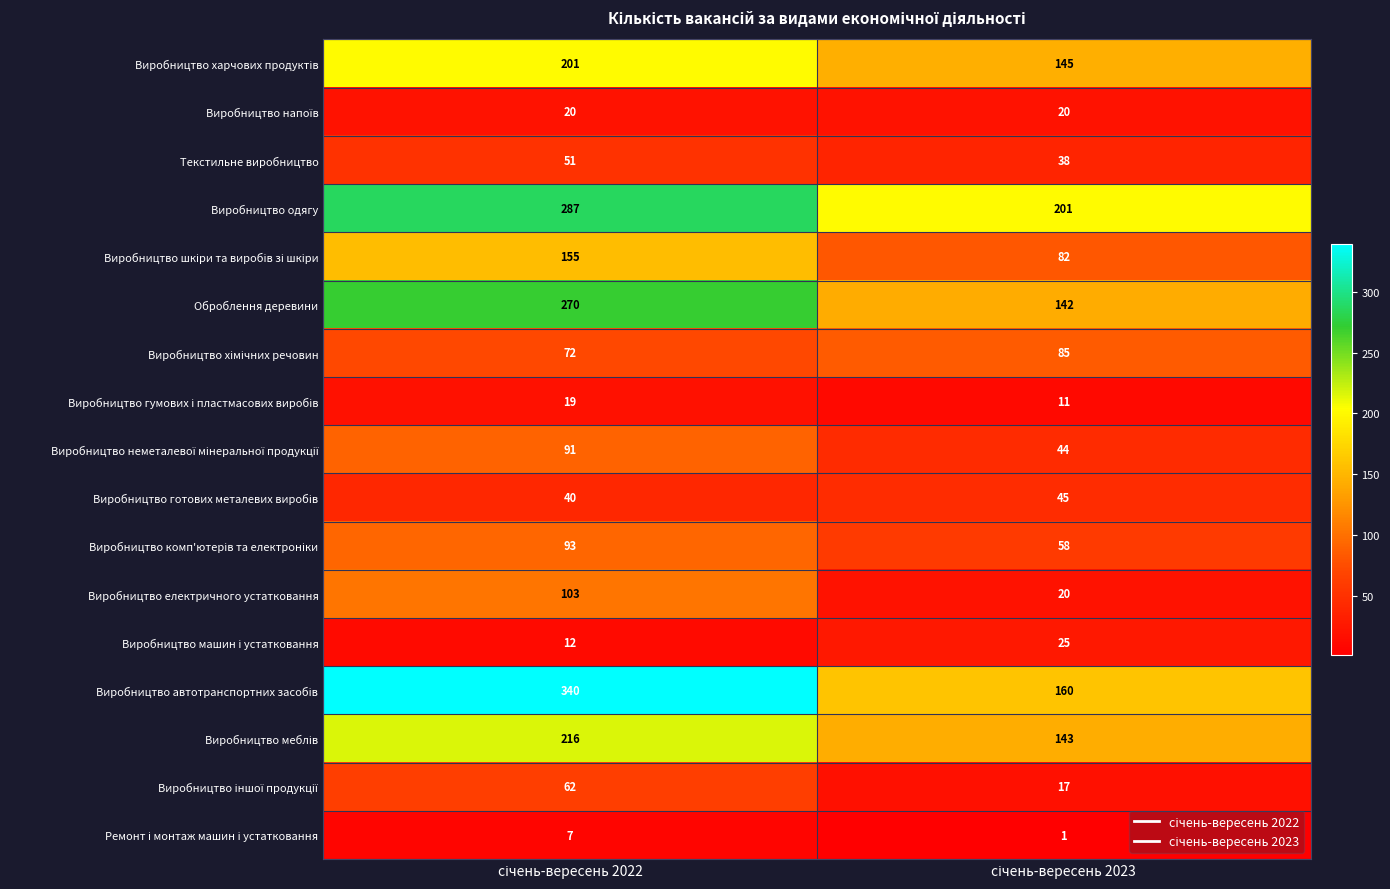

What is the greatest value displayed?

340